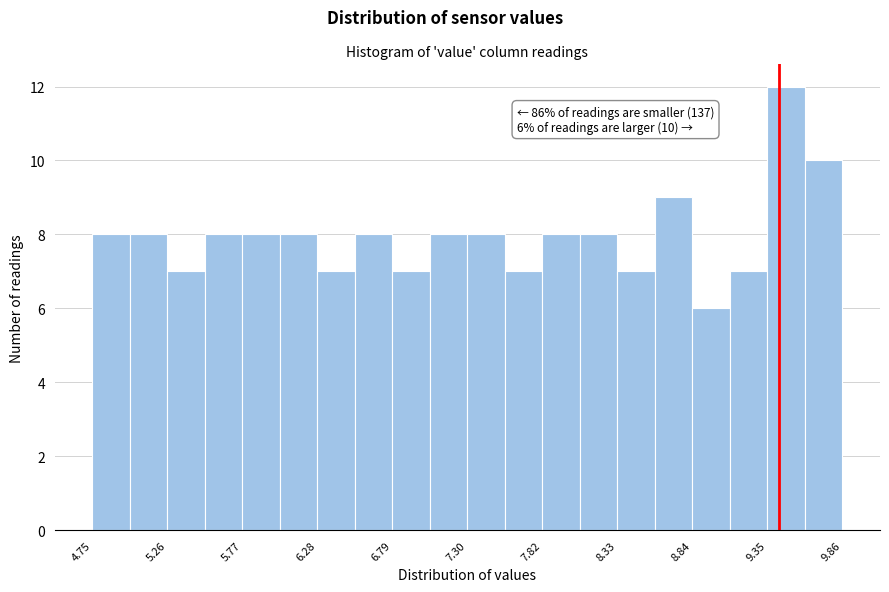

Around what value on the x-axis is the tallest bar? Give the approximate position of its centre, as read against the axis.

9.5